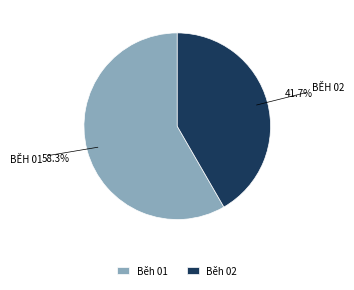

Between Běh 01 and Běh 02, which is larger?

Běh 01